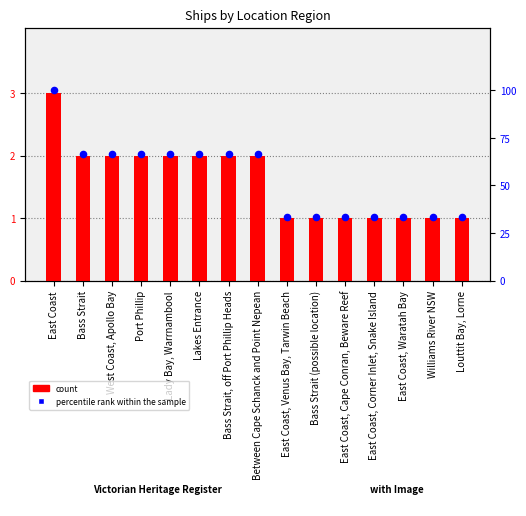

Which series has the largest total across all categories?

percentile rank within the sample